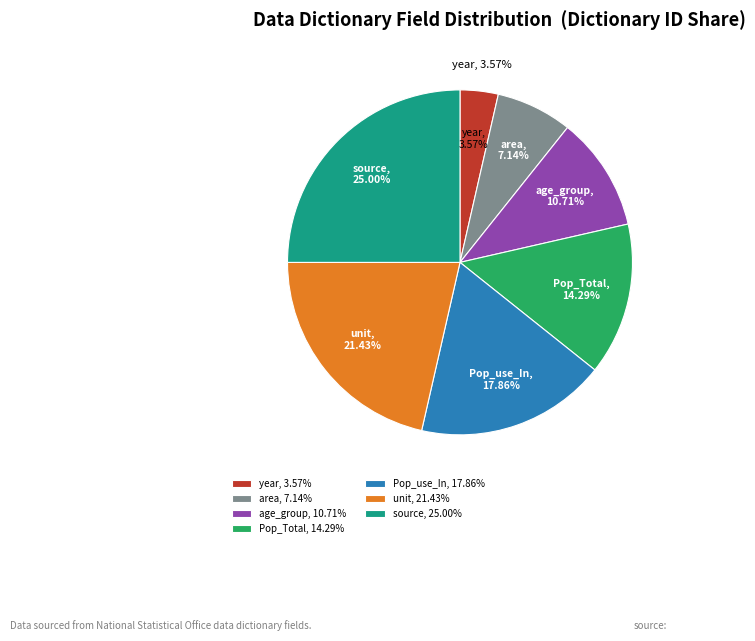

How many slices are in this pie chart?

7